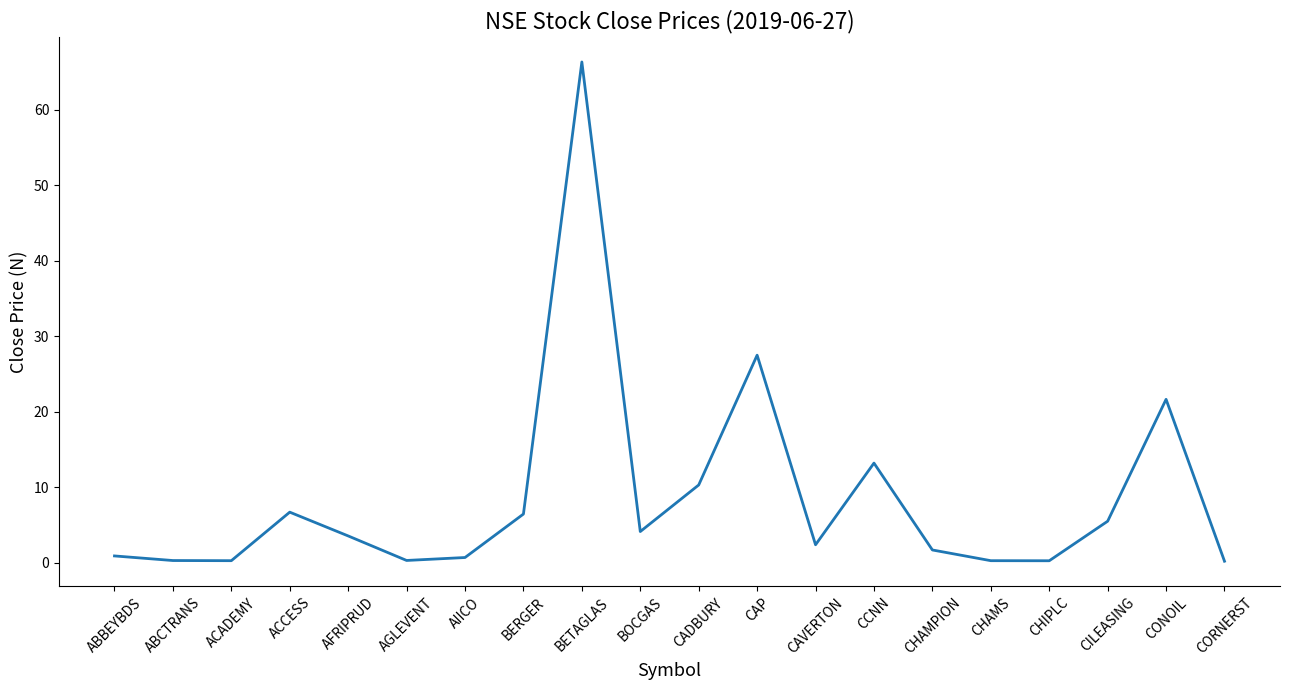

What is the difference between the values at ACCESS and CAVERTON?

4.3